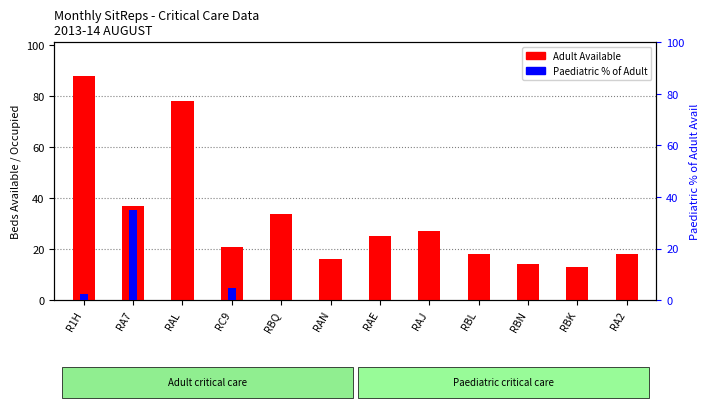

True or false: Paediatric % of Adult has a value of 0.0 at RAE.

True